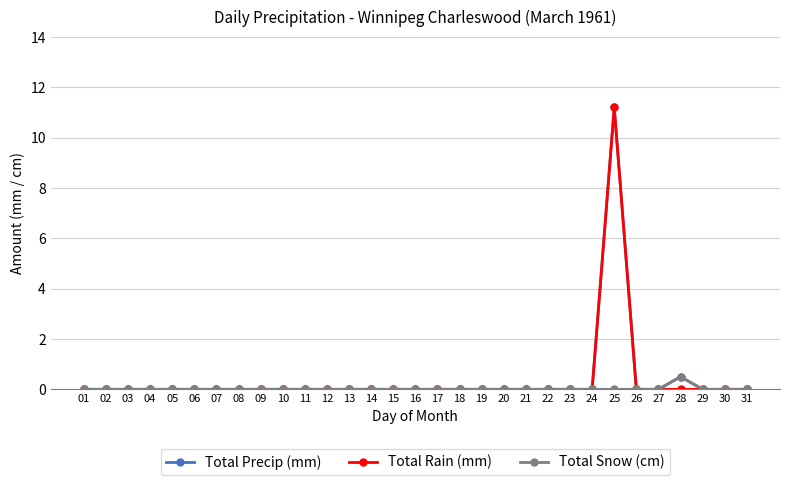

True or false: Total Snow (cm) has a value of 0.0 at 23.

True